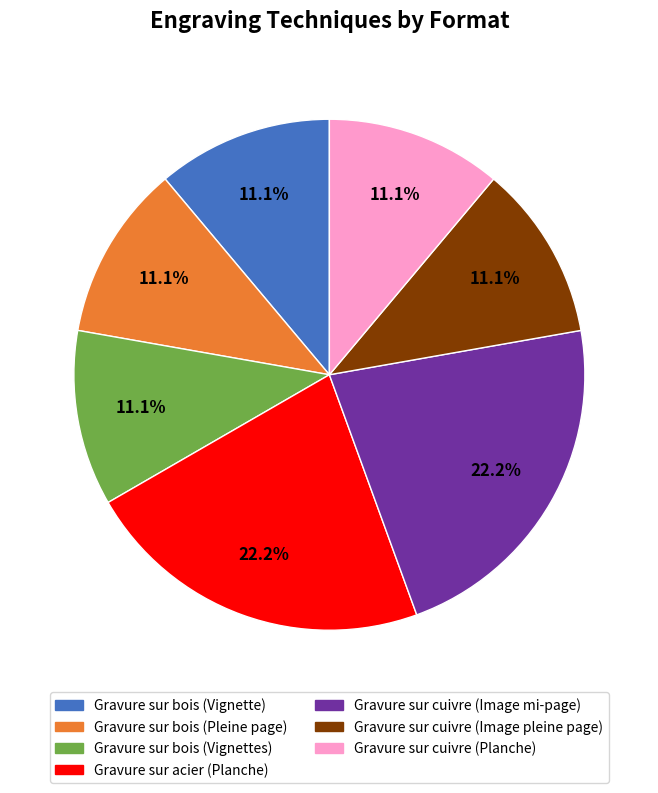

Do Gravure sur acier (Planche) and Gravure sur cuivre (Planche) together represent more than half of the pie?

No